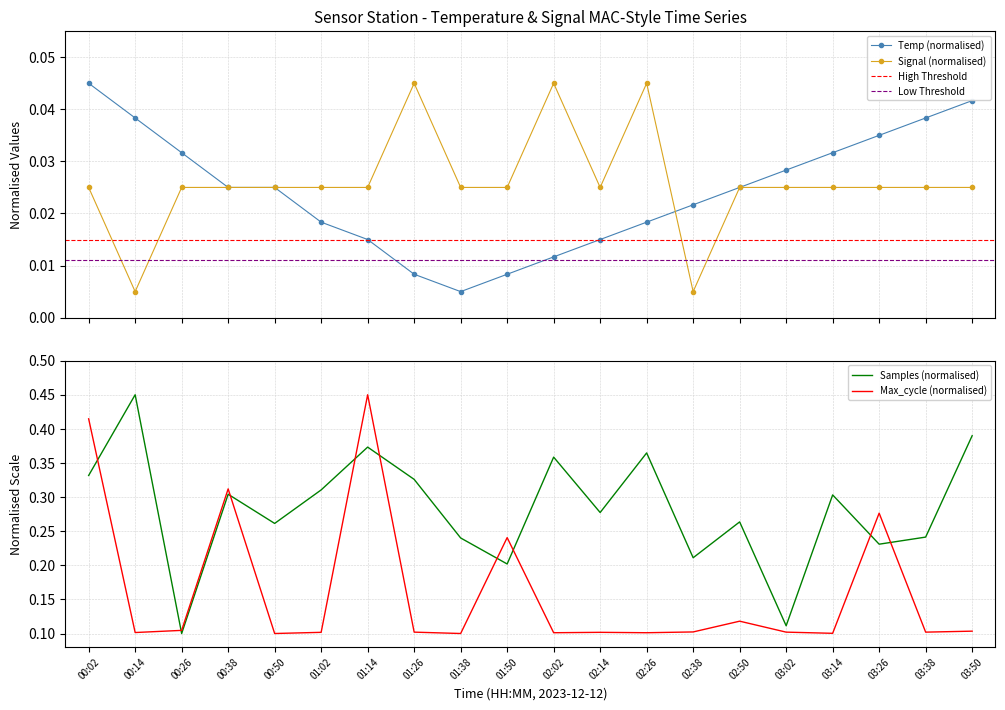

True or false: Samples and Temp intersect in this chart.

False